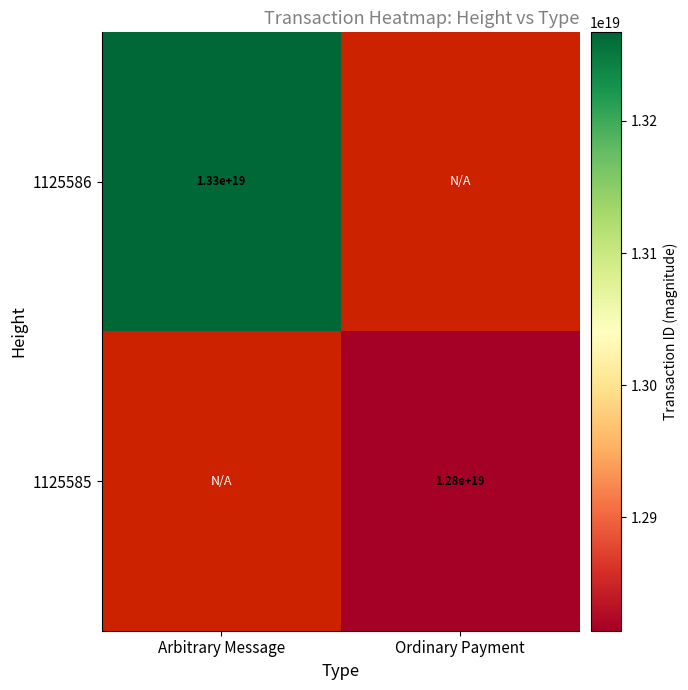

How many categories are shown in the chart?

2